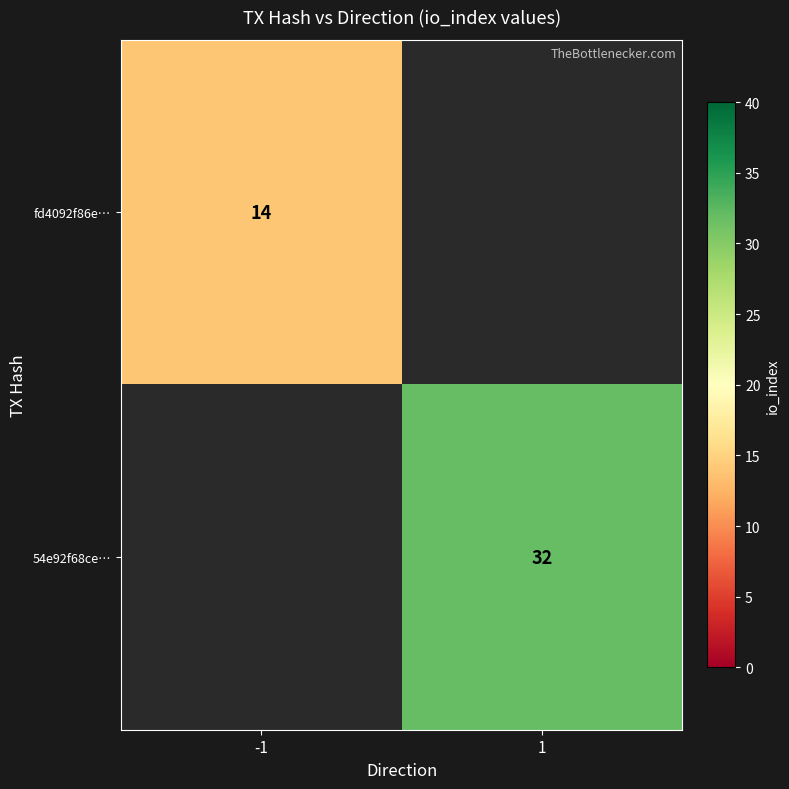

Count the number of categories in the chart.

2